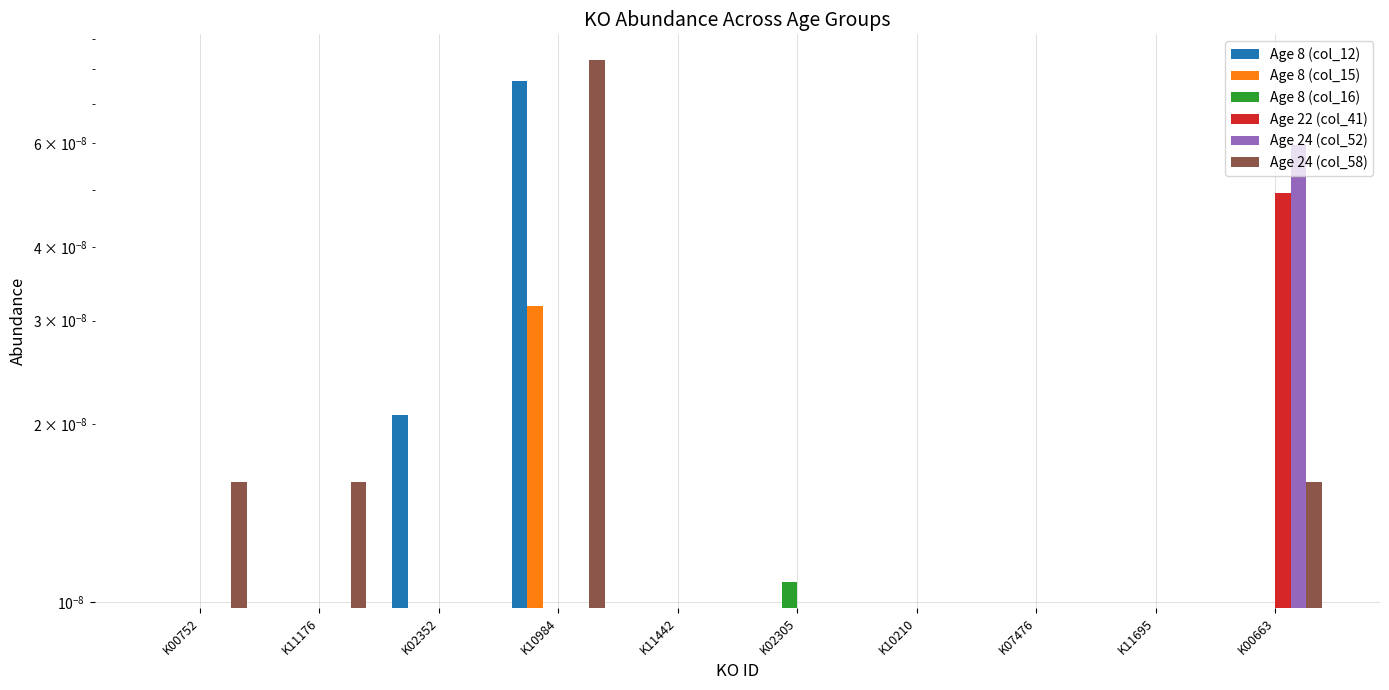

Which series has the largest total across all categories?

Age 24 (col_58)